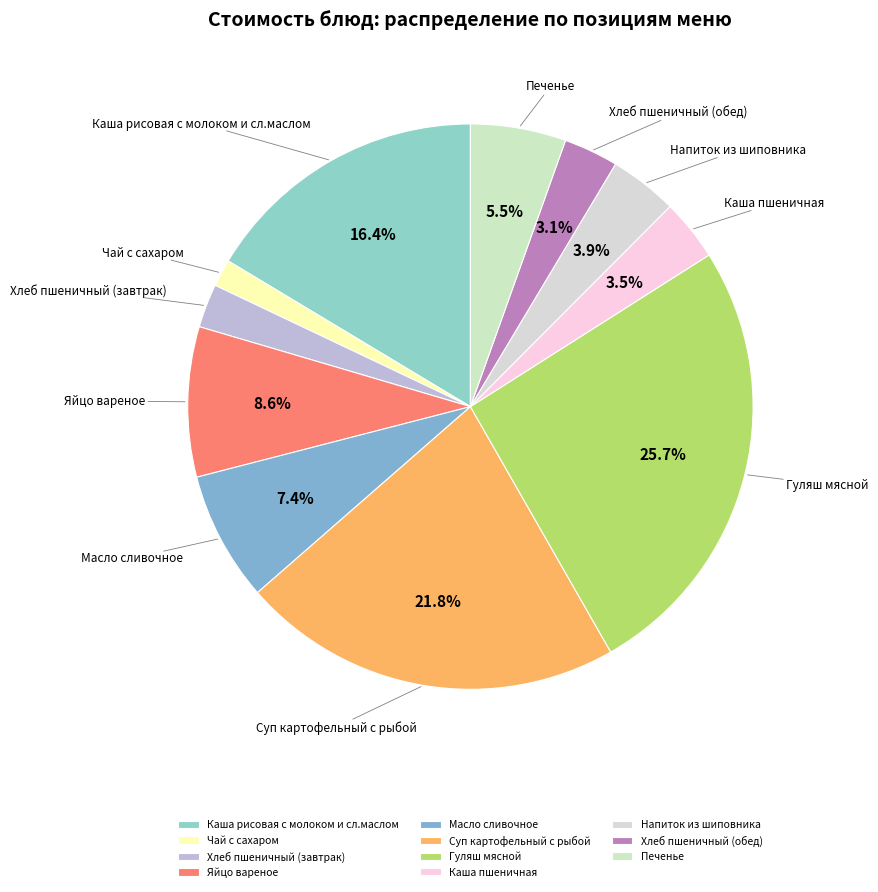

Combined, what portion of the pie is Масло сливочное and Напиток из шиповника?

11.3%